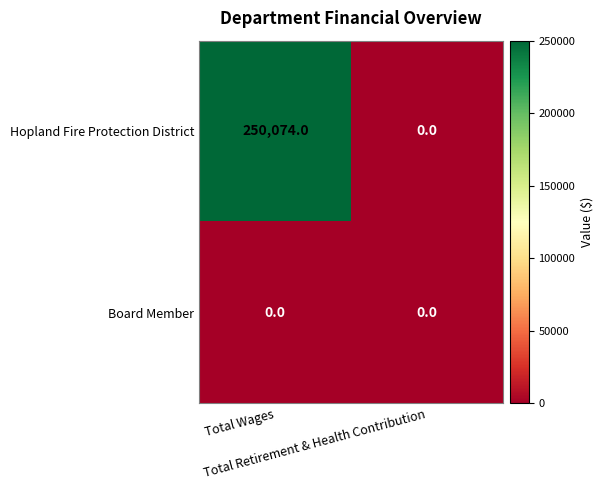

Rank the series at Total Wages from highest to lowest value.

Hopland Fire Protection District, Board Member